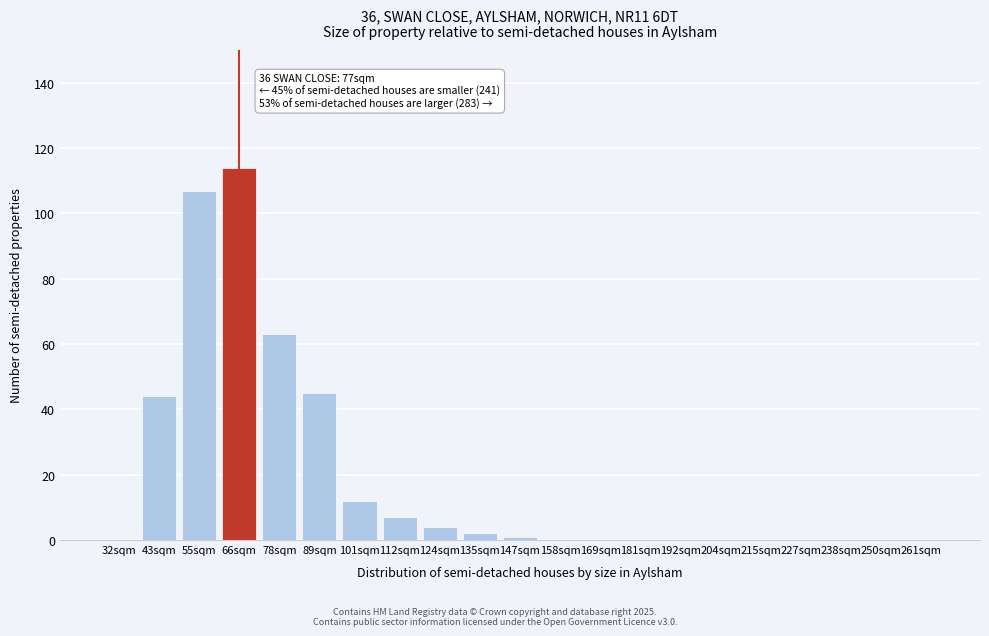

Reading left to right, transcribe all the data shown in this chart.

32sqm=0	43sqm=44	55sqm=107	66sqm=114	78sqm=63	89sqm=45	101sqm=12	112sqm=7	124sqm=4	135sqm=2	147sqm=1	158sqm=0	169sqm=0	181sqm=0	192sqm=0	204sqm=0	215sqm=0	227sqm=0	238sqm=0	250sqm=0	261sqm=0